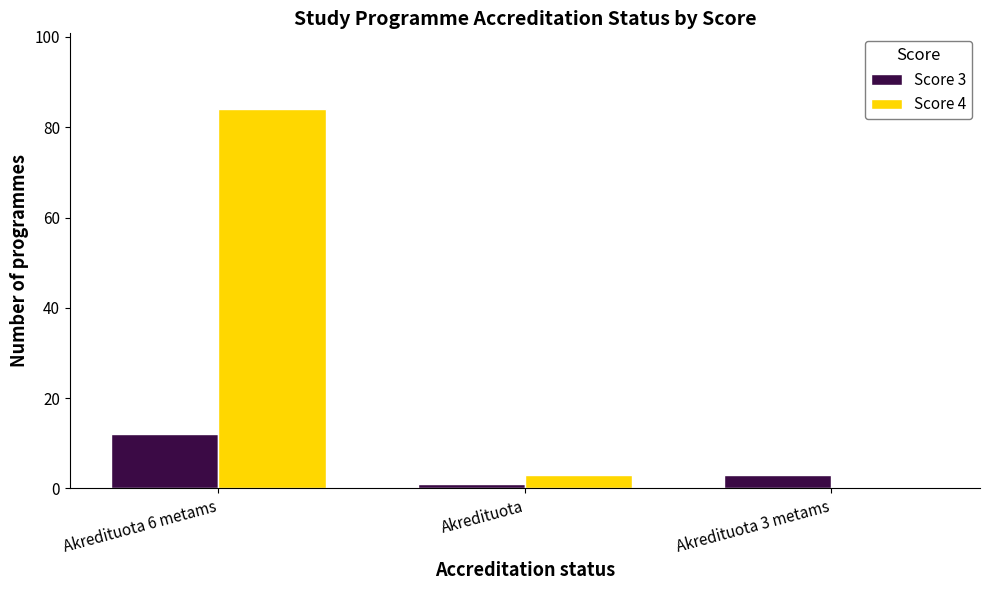

At which category is the sum across all series the highest?

Akredituota 6 metams